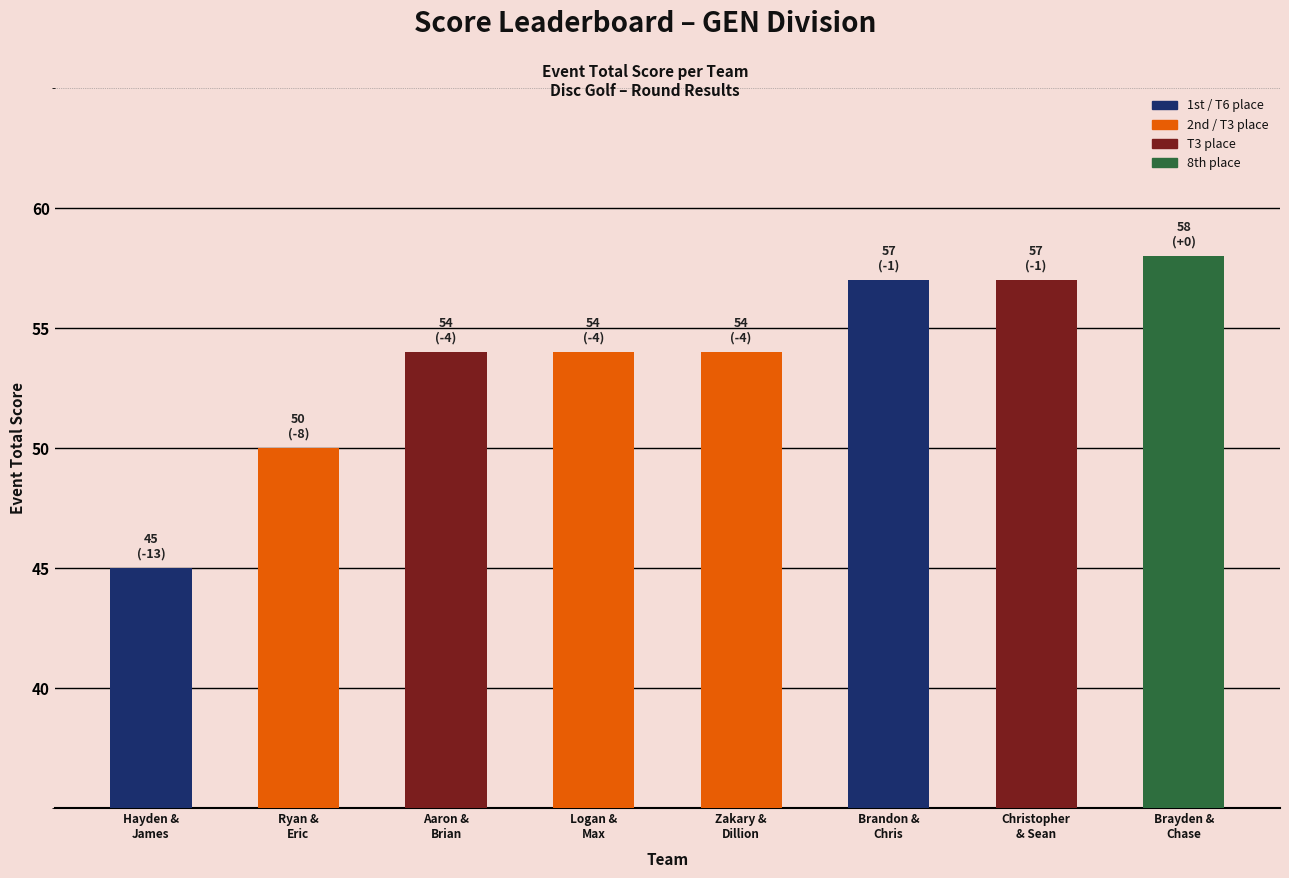

Reading left to right, list all the values displayed in this chart.

Hayden &
James=45	Ryan &
Eric=50	Aaron &
Brian=54	Logan &
Max=54	Zakary &
Dillion=54	Brandon &
Chris=57	Christopher
& Sean=57	Brayden &
Chase=58